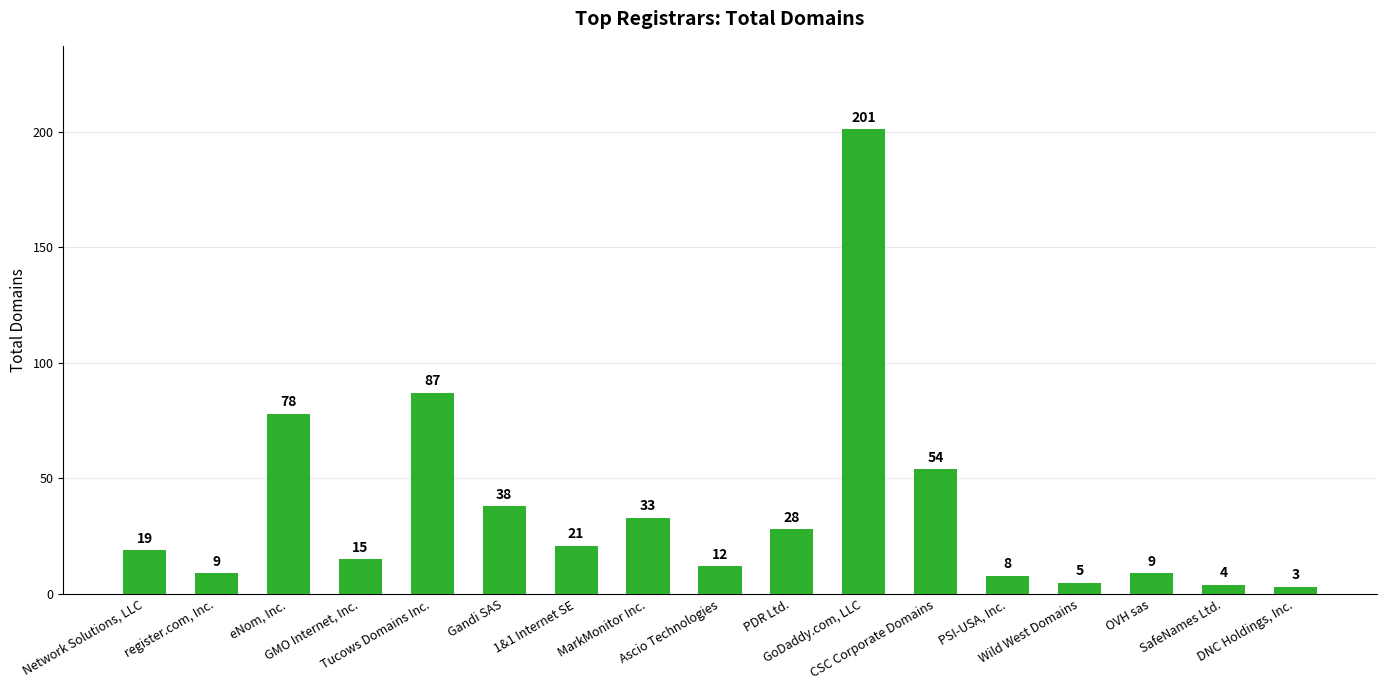

Reading left to right, transcribe all the data shown in this chart.

Network Solutions, LLC=19	register.com, Inc.=9	eNom, Inc.=78	GMO Internet, Inc.=15	Tucows Domains Inc.=87	Gandi SAS=38	1&1 Internet SE=21	MarkMonitor Inc.=33	Ascio Technologies=12	PDR Ltd.=28	GoDaddy.com, LLC=201	CSC Corporate Domains=54	PSI-USA, Inc.=8	Wild West Domains=5	OVH sas=9	SafeNames Ltd.=4	DNC Holdings, Inc.=3